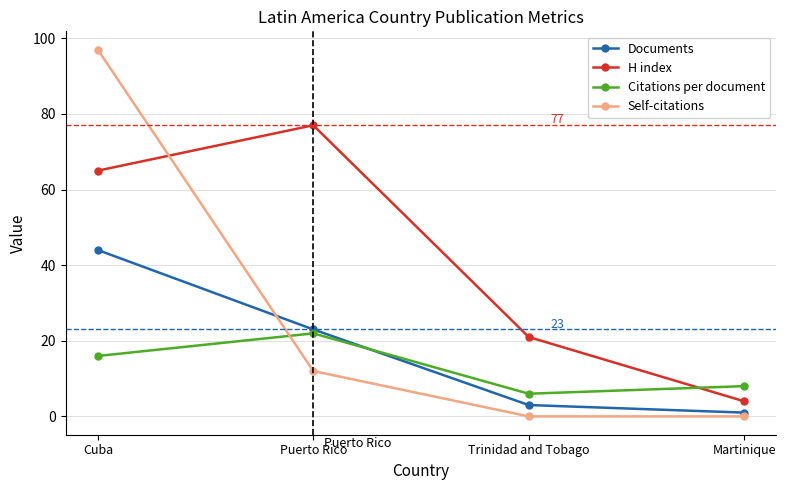

What is the sum of the Self-citations values at Puerto Rico and Martinique?

12.0